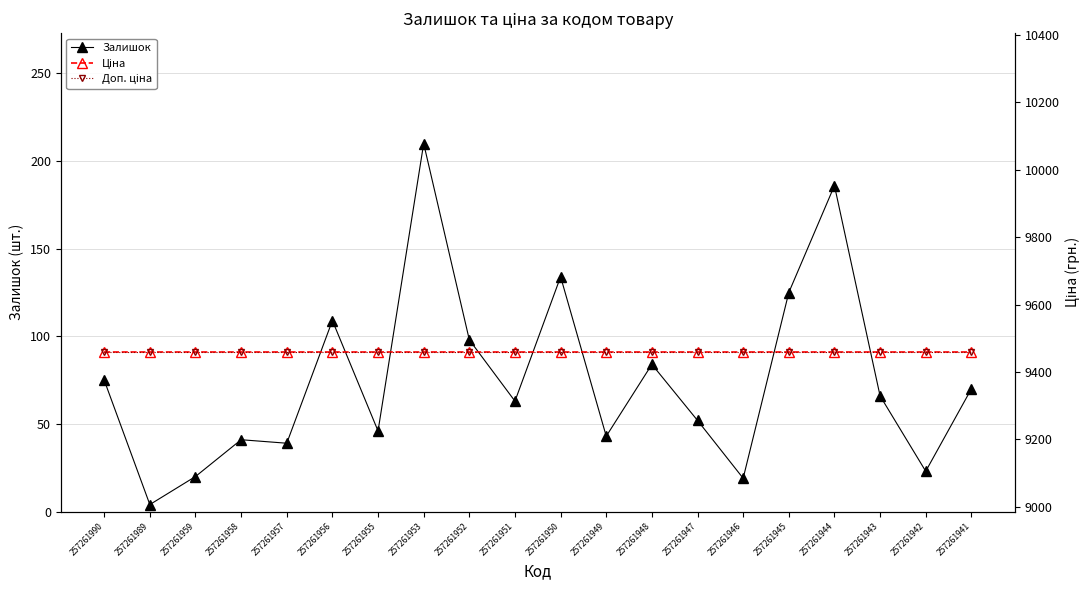

Which series changed the most between 257261946 and 257261943?

Залишок